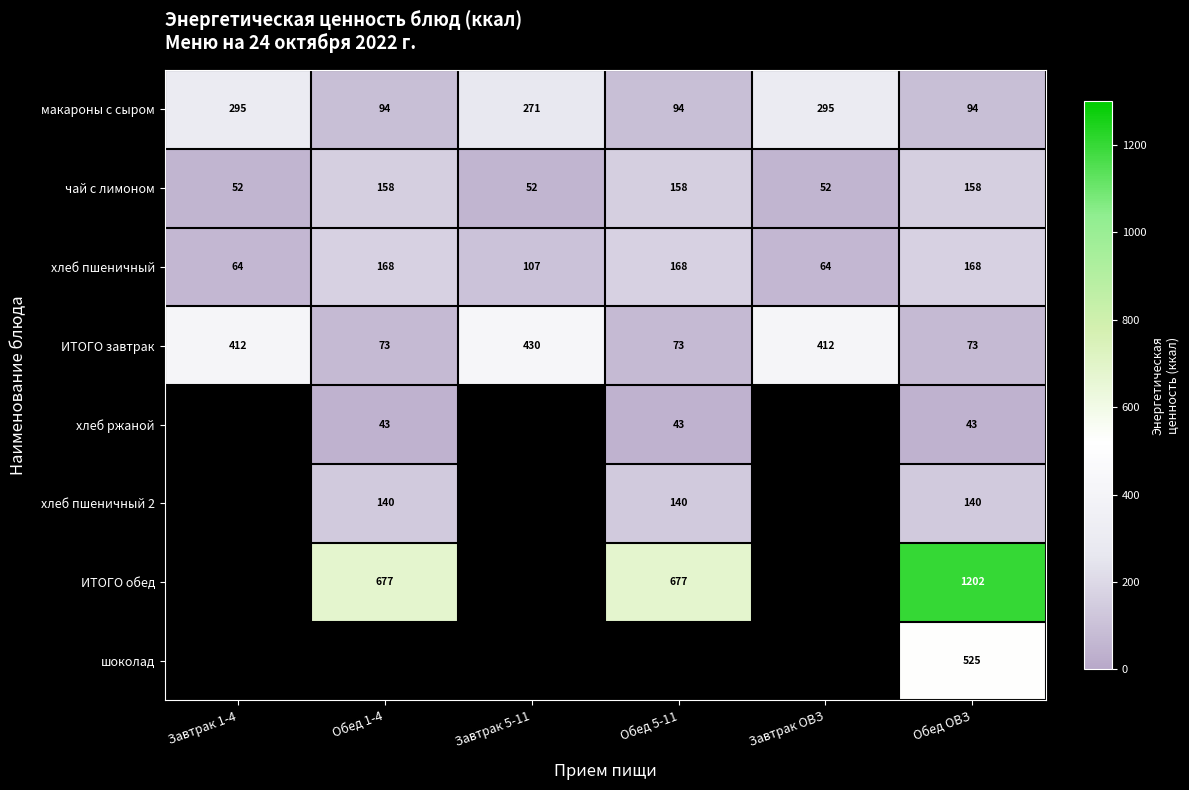

At which category is the sum across all series the highest?

Обед ОВЗ